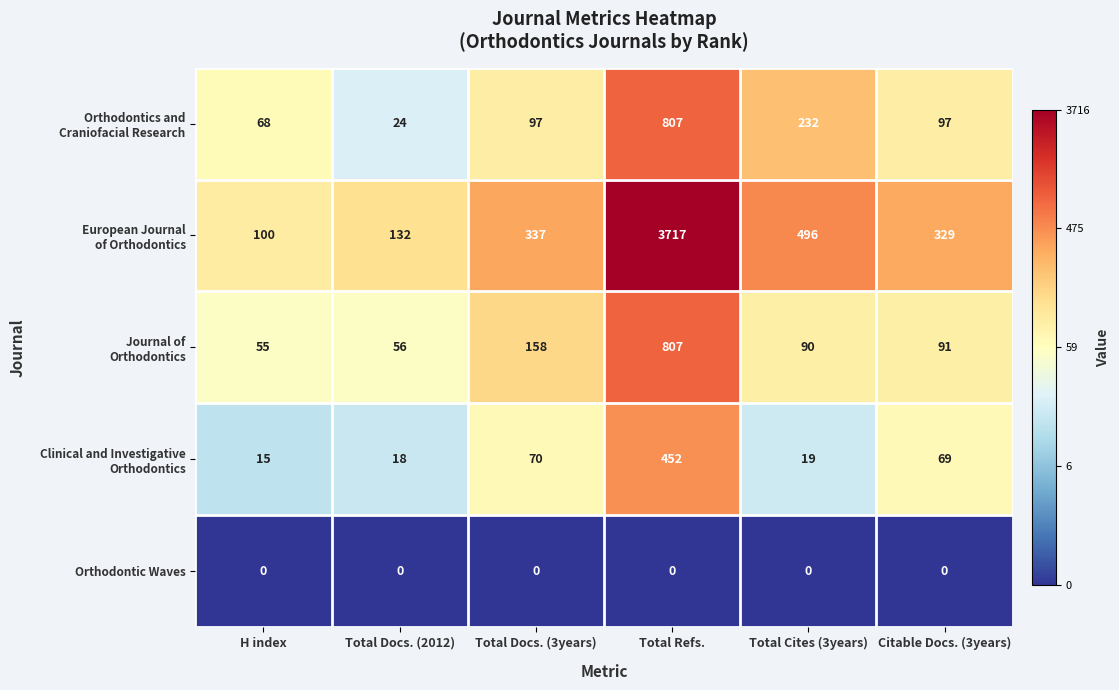

At which category is the sum across all series the highest?

Total Refs.